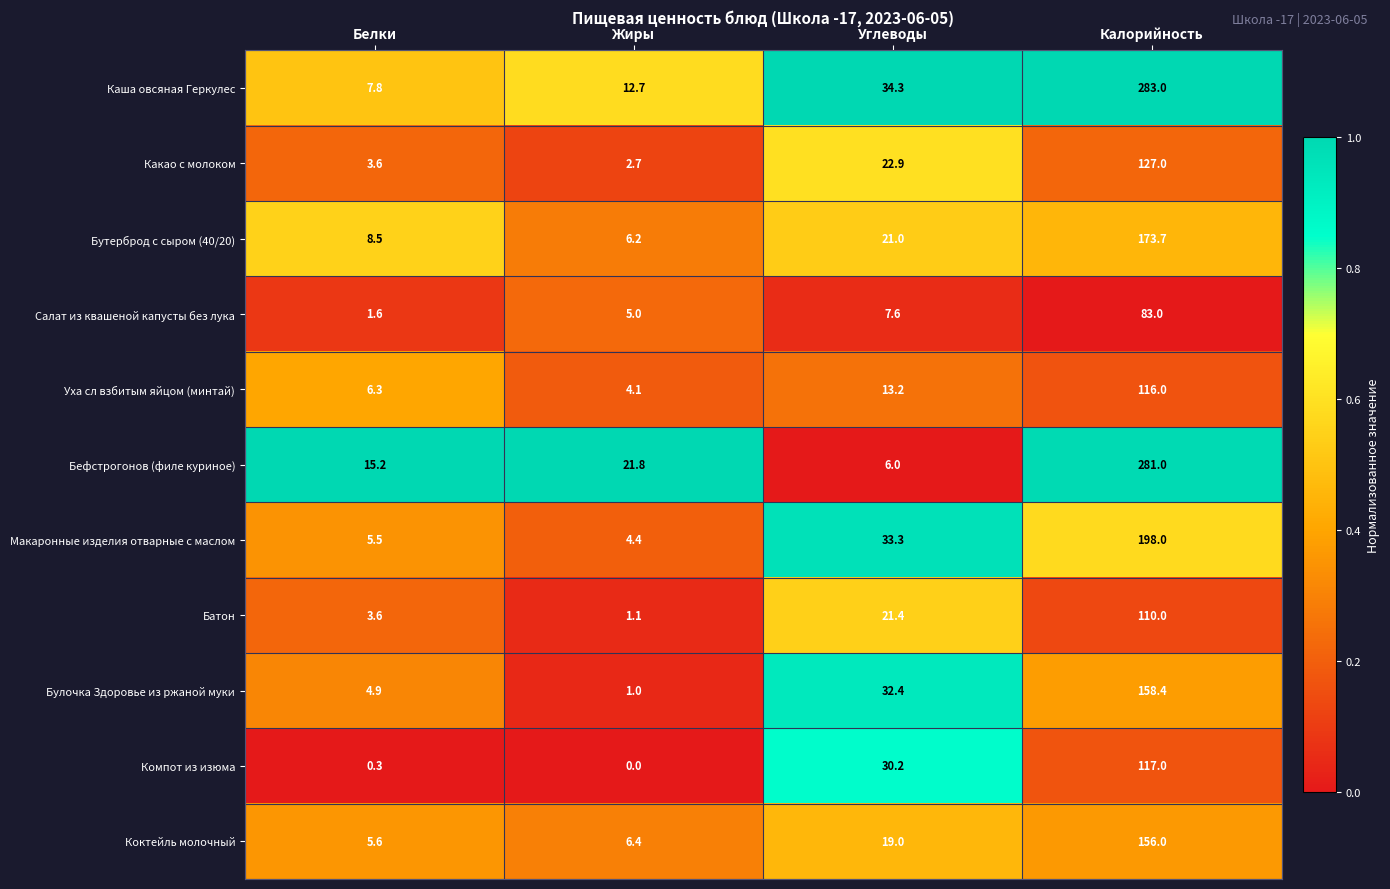

Rank the series by their maximum value, from lowest to highest.

Салат из квашеной капусты без лука, Батон, Уха сл взбитым яйцом (минтай), Компот из изюма, Какао с молоком, Коктейль молочный, Булочка Здоровье из ржаной муки, Бутерброд с сыром (40/20), Макаронные изделия отварные с маслом, Бефстрогонов (филе куриное), Каша овсяная Геркулес